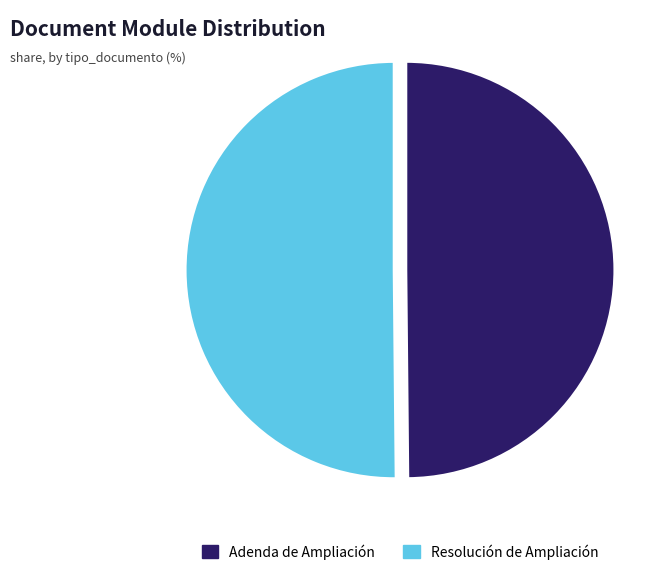

True or false: Resolución de Ampliación accounts for 37% of the total.

False